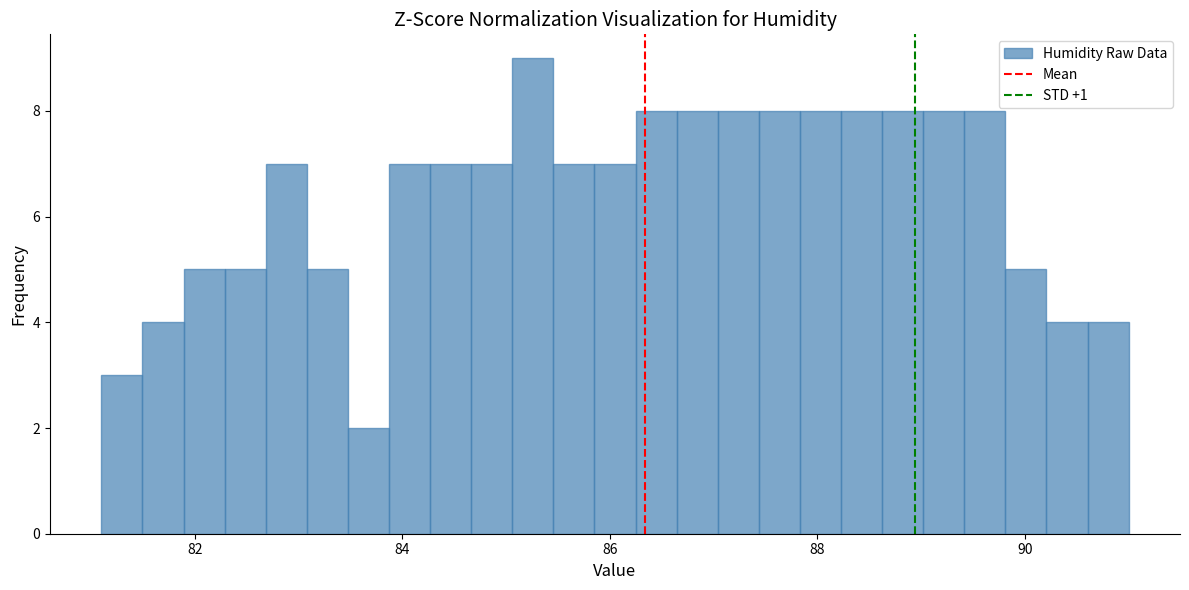

Read against the x-axis, roughly where is the centre of the tallest bar?

85.2